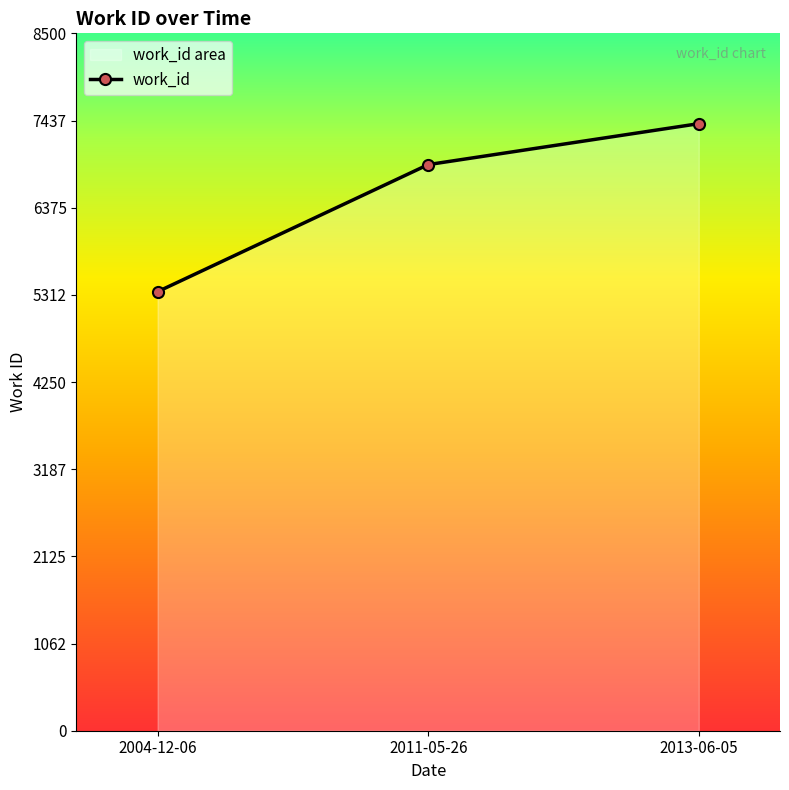

True or false: the data shows 5351 at 2004-12-06.

True